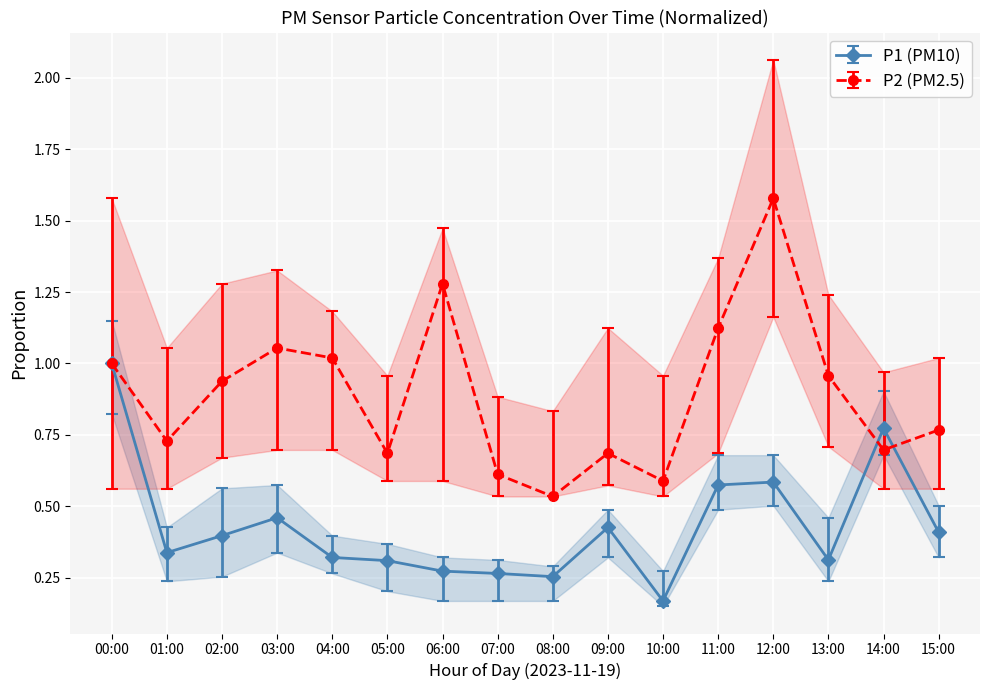

Where is the first local maximum for P2?

03:00